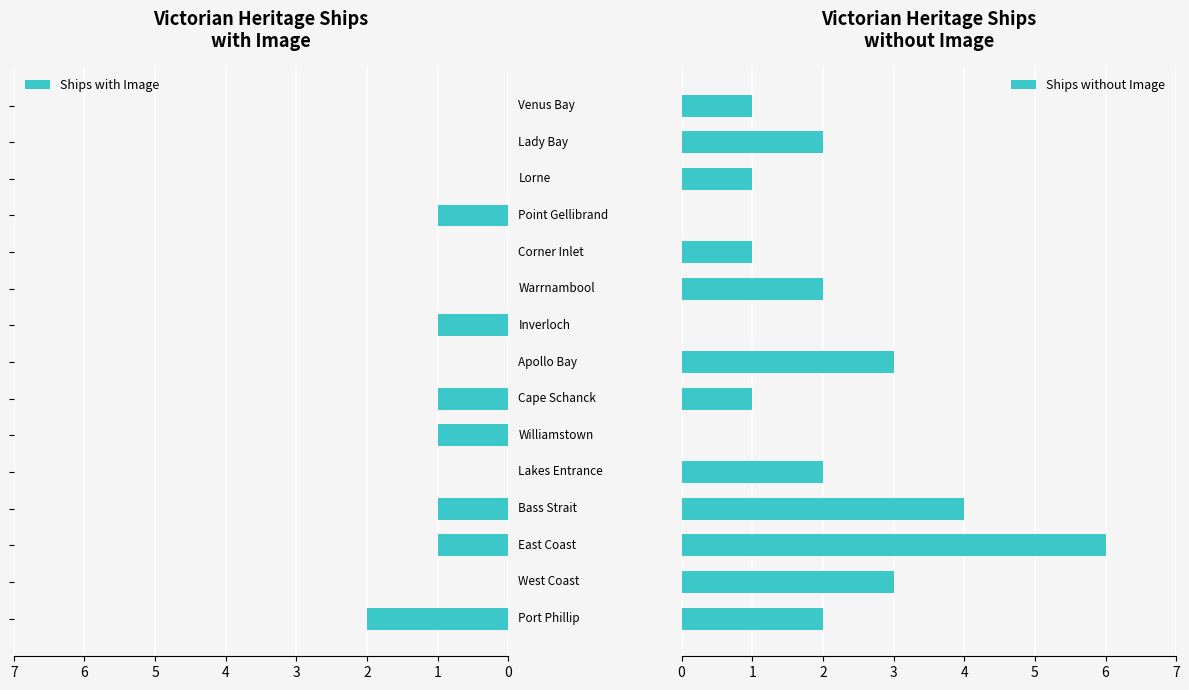

How many Ships with Image values are between 0 and 1?

14